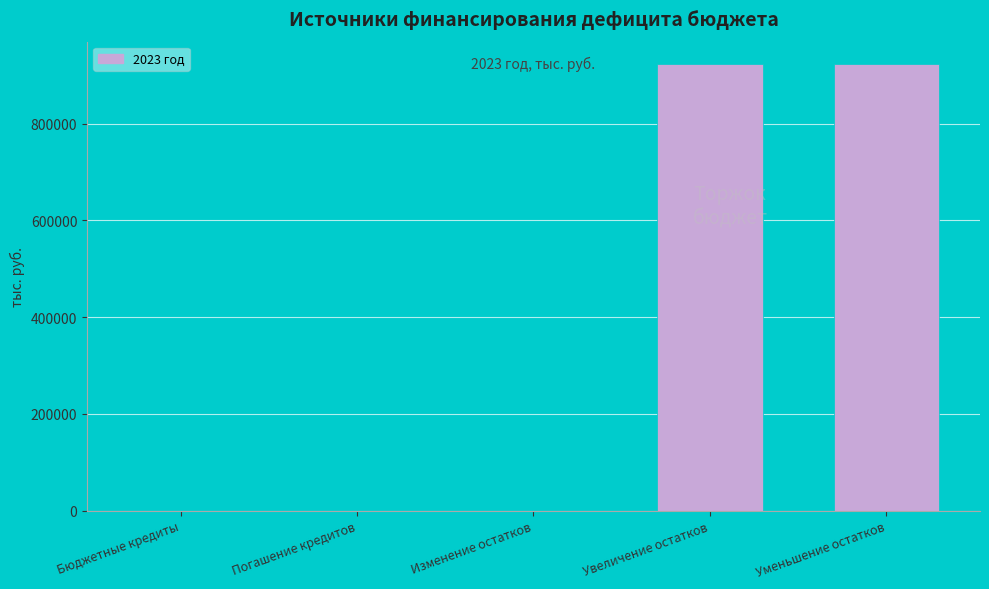

Reading left to right, transcribe all the data shown in this chart.

Бюджетные кредиты=0.0	Погашение кредитов=0.0	Изменение остатков=0.0	Увеличение остатков=923196.7	Уменьшение остатков=923196.7